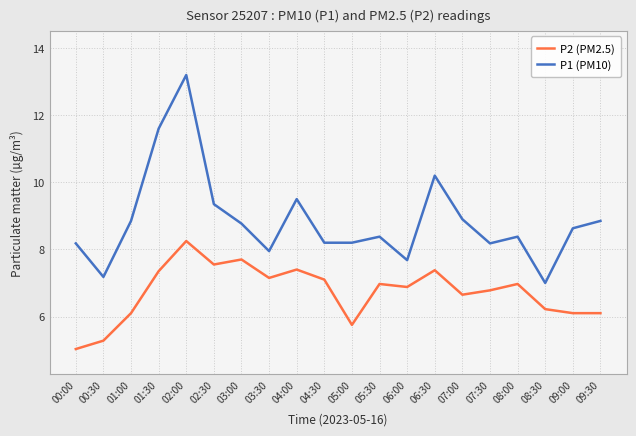

What is the sum of all P2 (PM2.5) values?

134.7